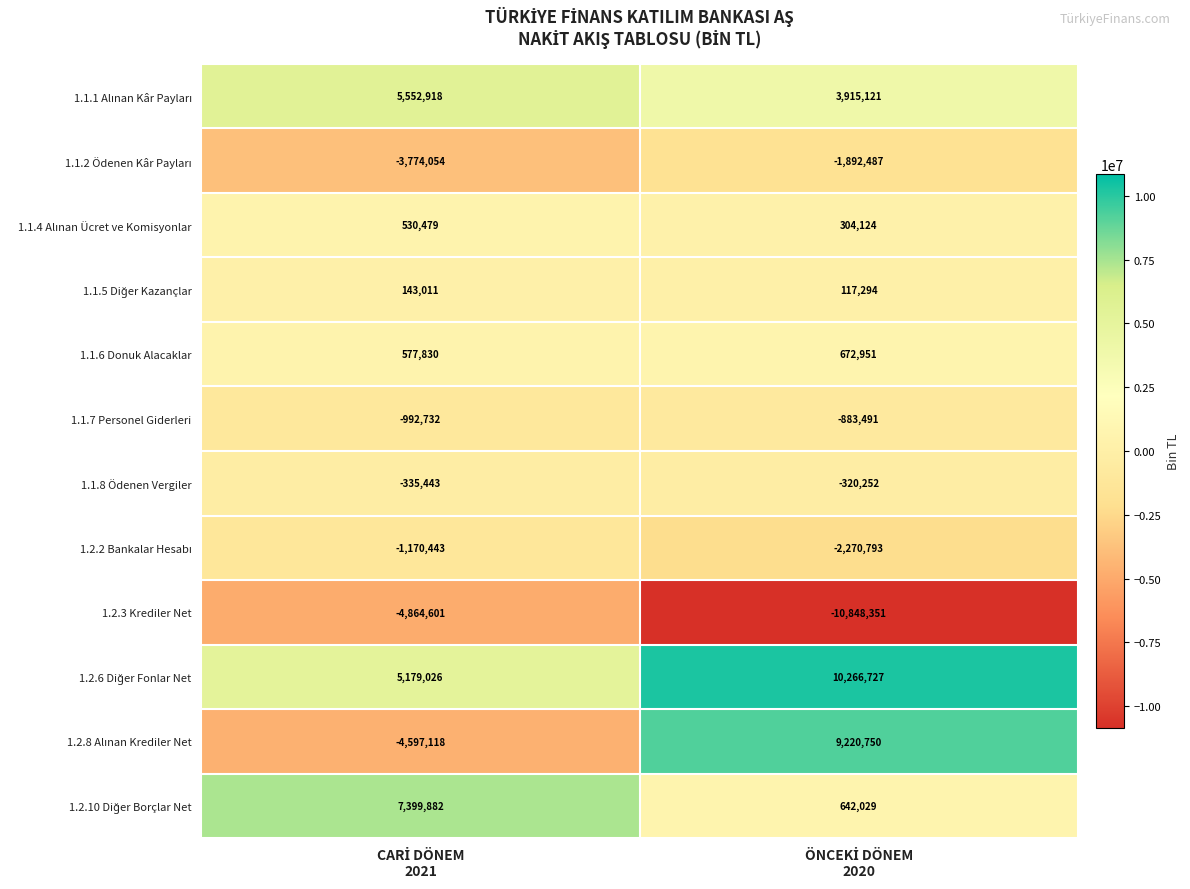

What is the sum of all 1.1.6 Donuk Alacaklar values?

1250781